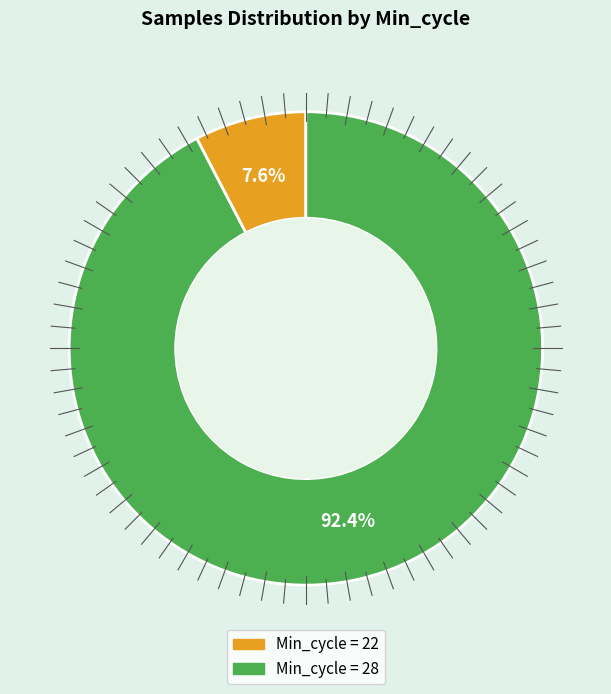

Does any single category account for the majority?

Yes